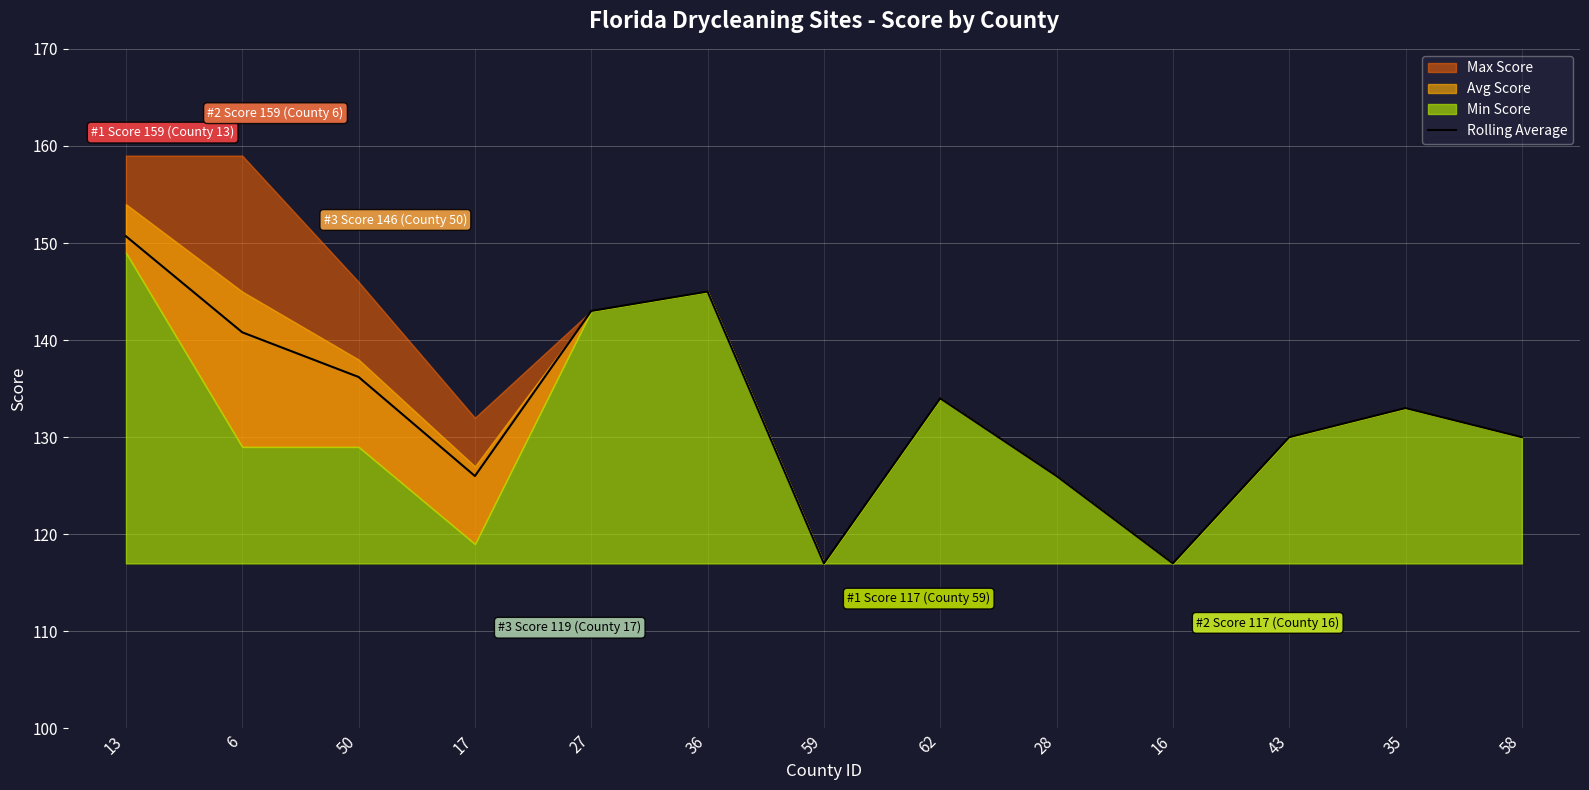

List the labels in order of value, largest first.

13, 36, 27, 6, 50, 62, 35, 43, 58, 17, 28, 59, 16